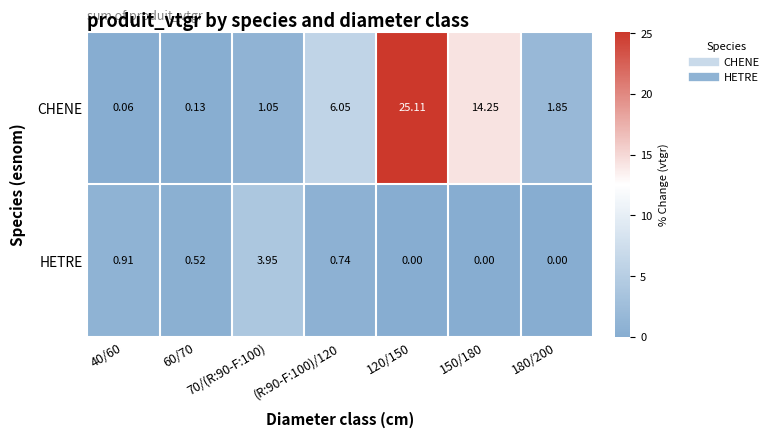

Between 40/60 and 150/180, which series saw the biggest shift?

CHENE